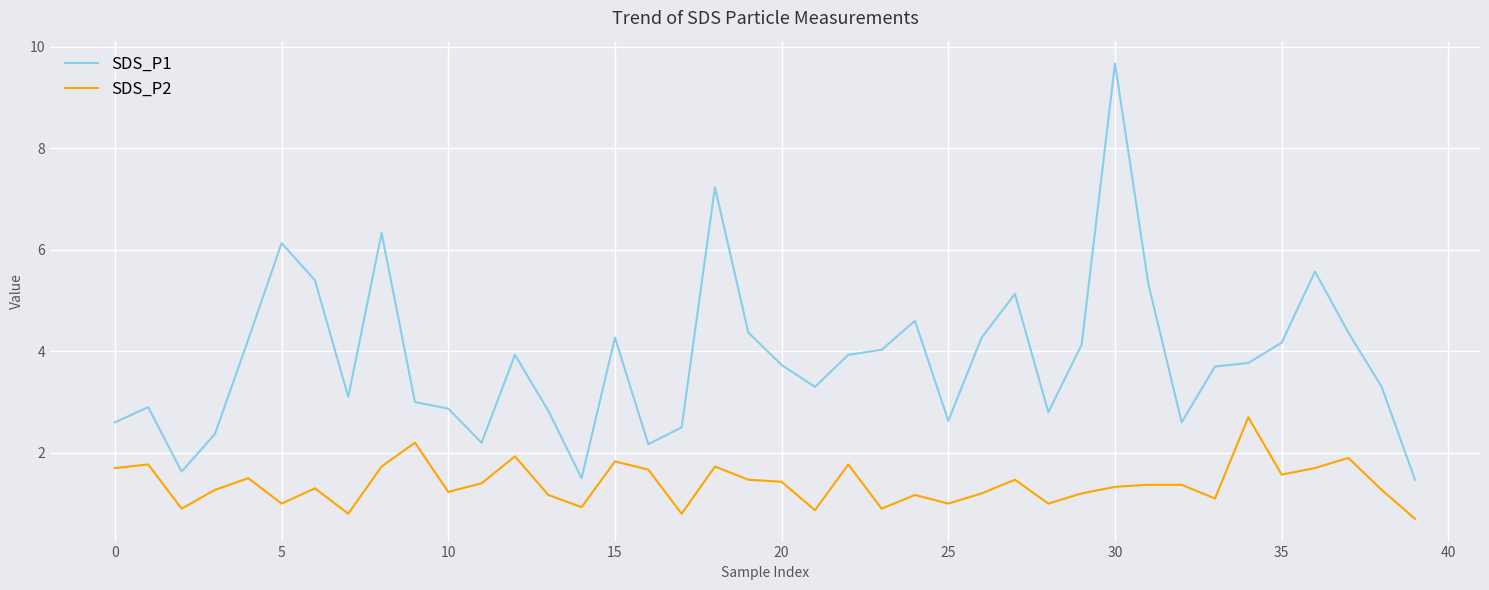

True or false: SDS_P1 and SDS_P2 intersect in this chart.

False